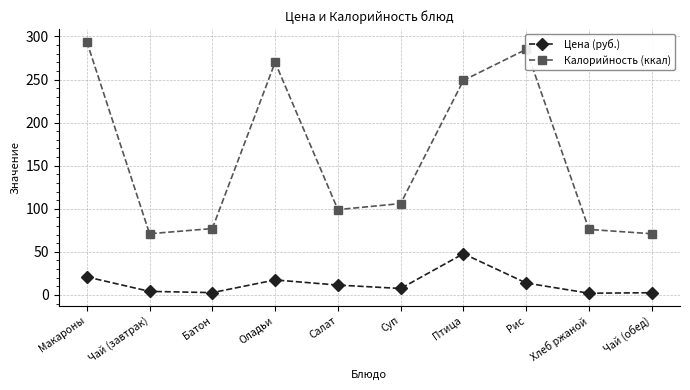

How many lines are shown in the chart?

2